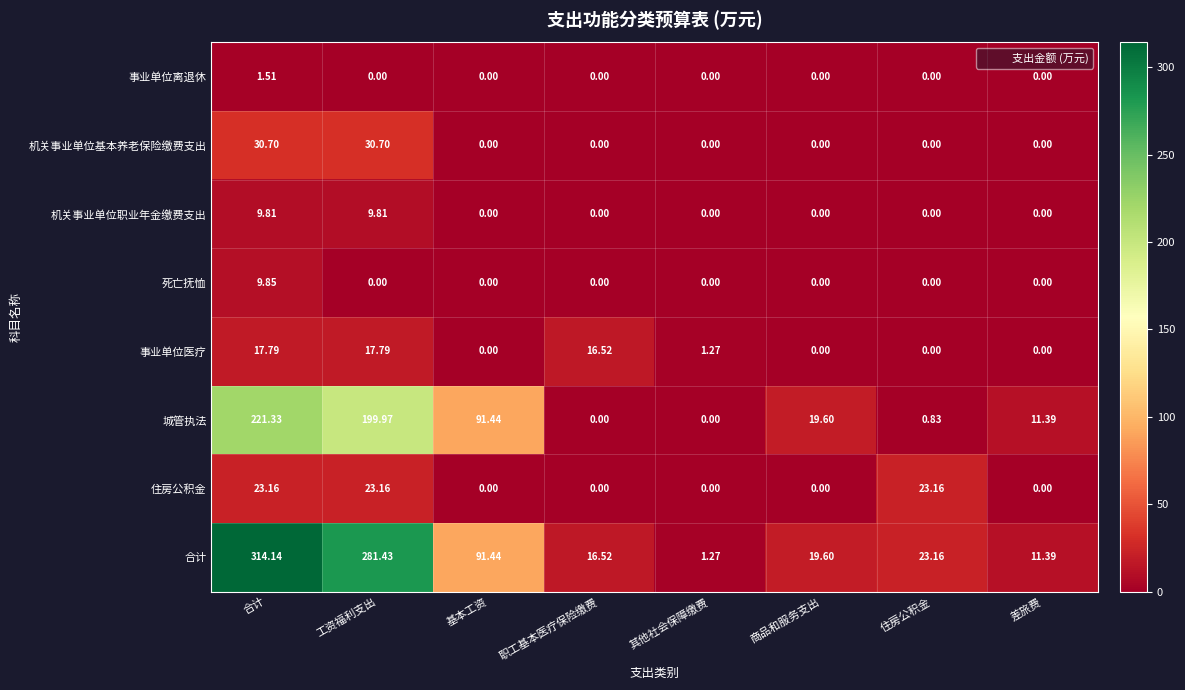

At which category is the sum across all series the highest?

合计